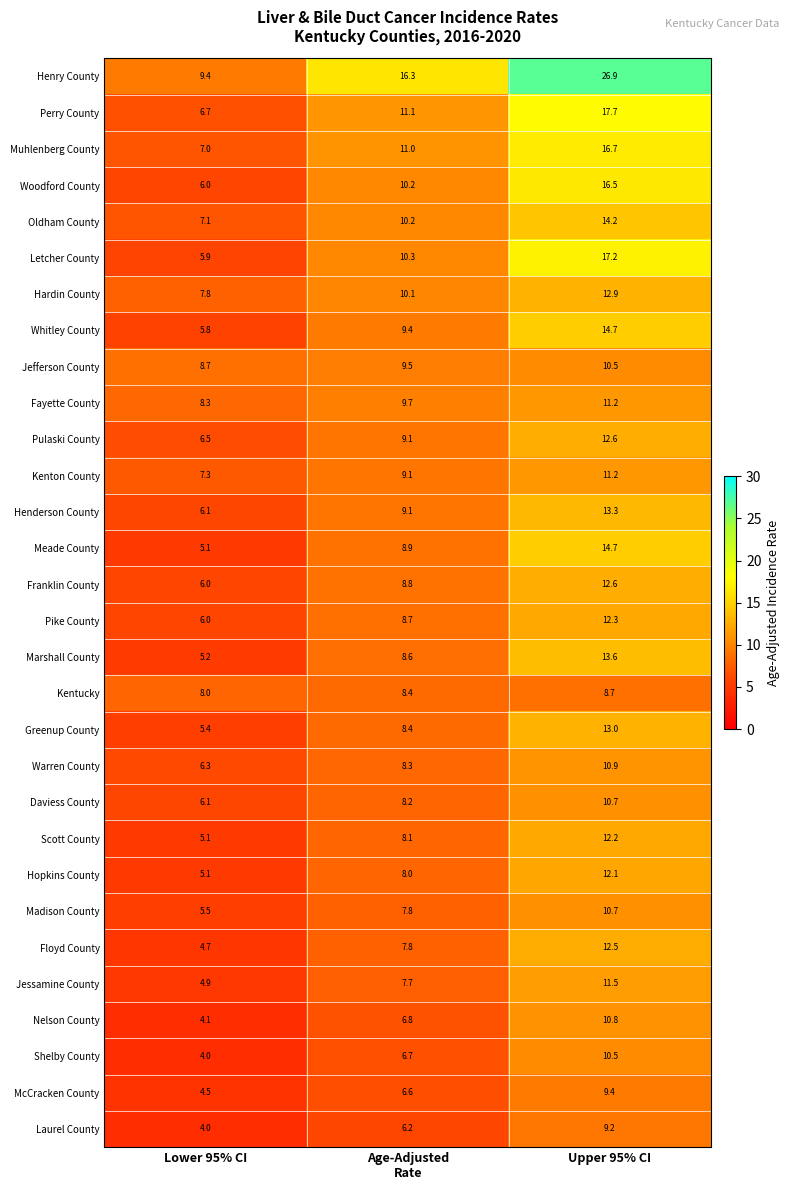

What value does the Nelson County series have at Lower 95% CI?

4.1